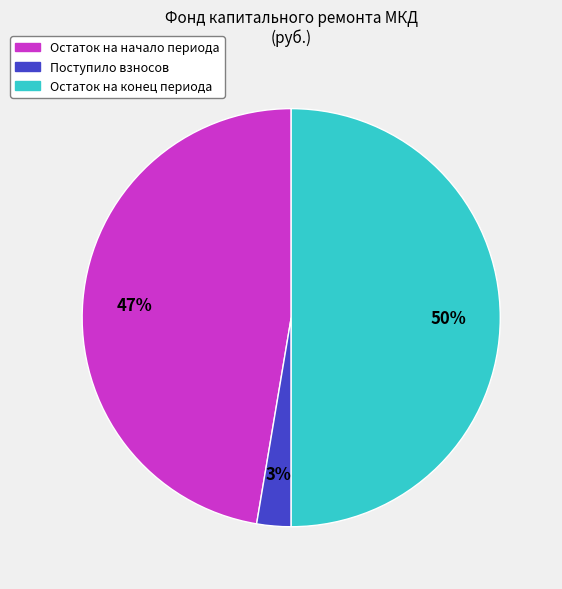

To the nearest percent, what is the average slice percentage?

33%